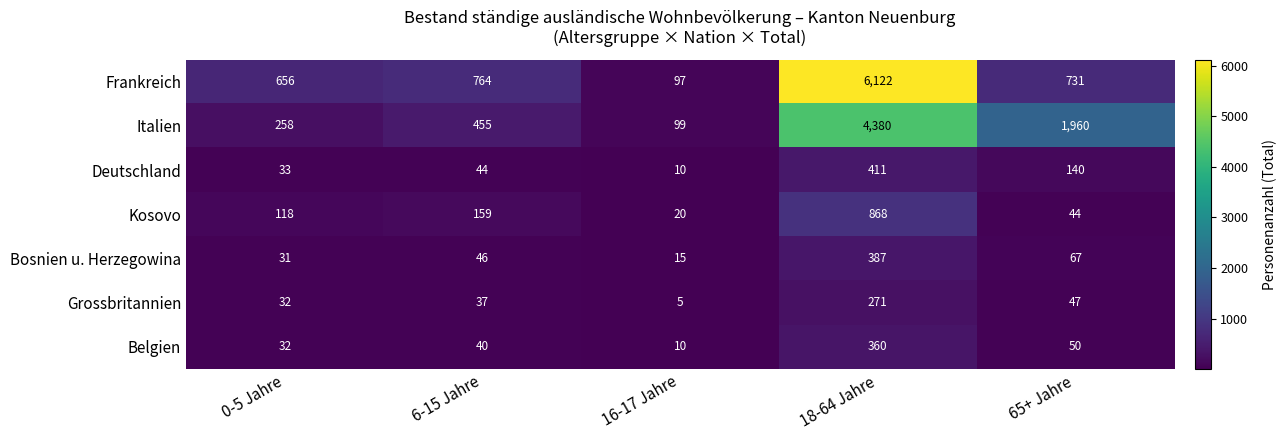

At which category does the chart reach its peak across all series?

18-64 Jahre